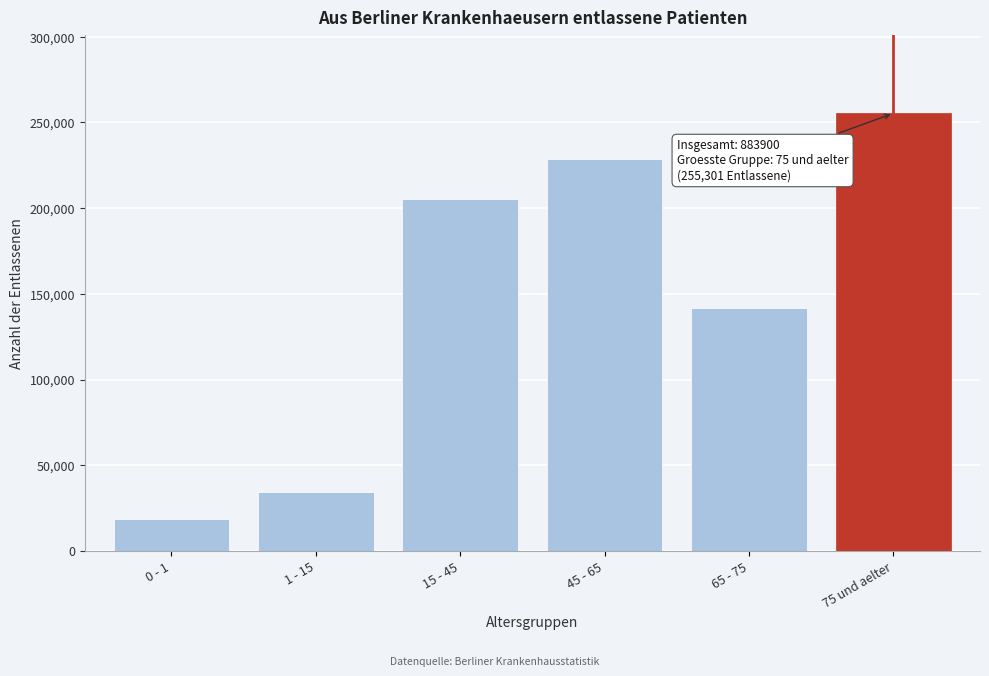

Reading left to right, what are all the values shown in this chart?

18595	34597	205294	228415	141698	255301